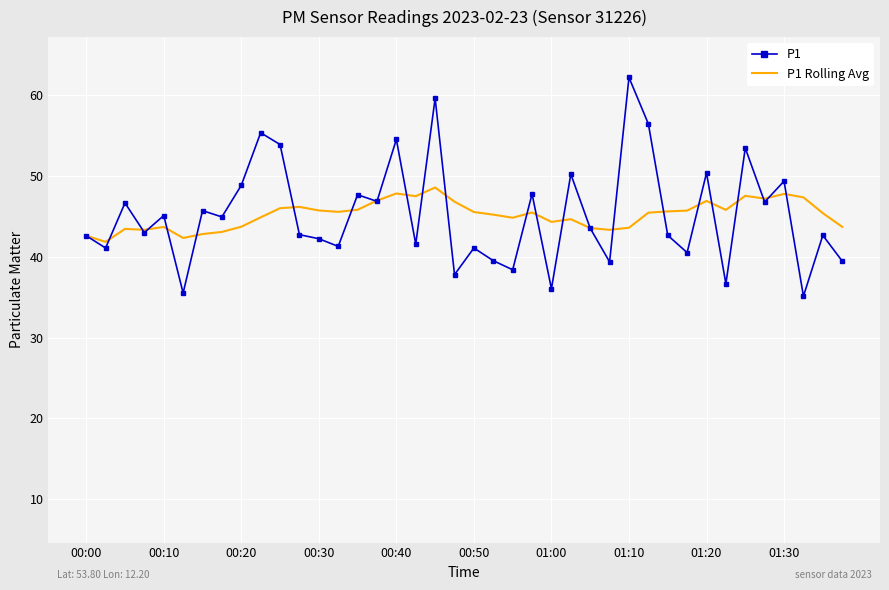

What is the lowest value of the P1 series?

35.1